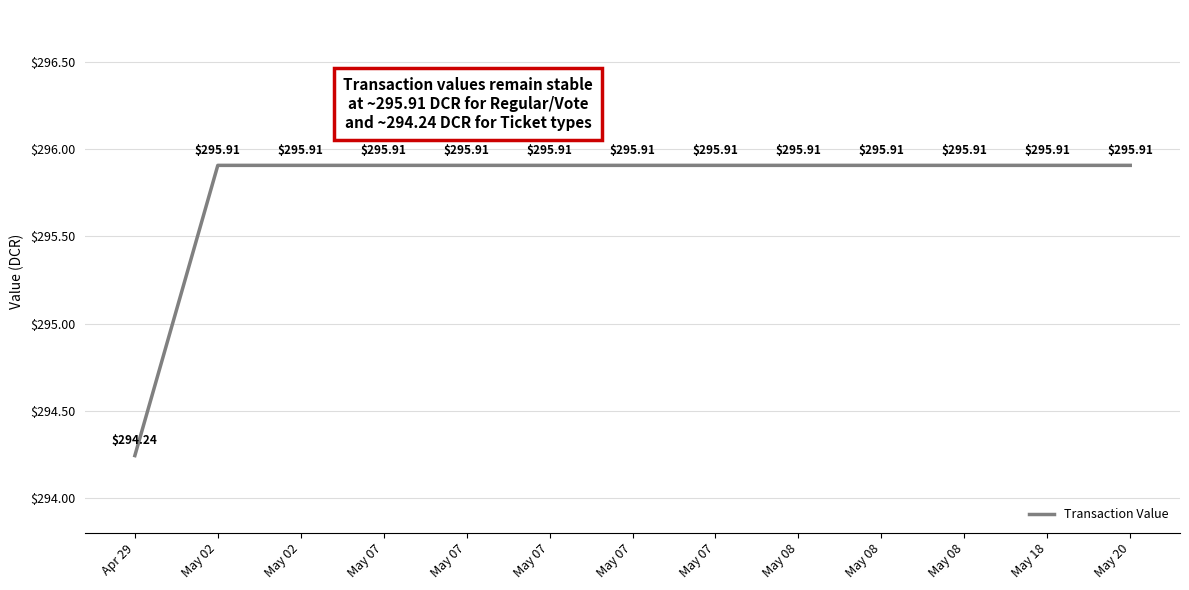

Does the chart display data point markers on the line(s)?

No